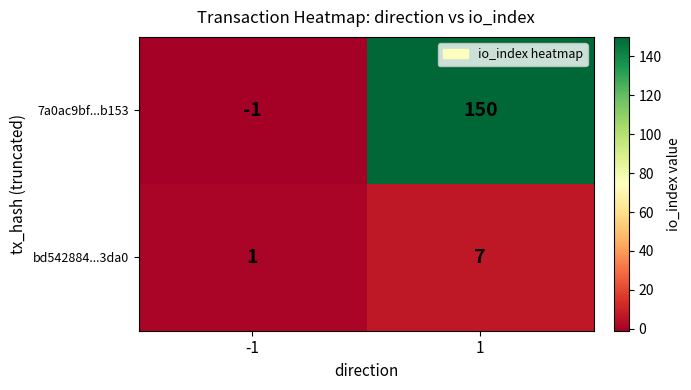

At which category does the chart reach its minimum across all series?

-1